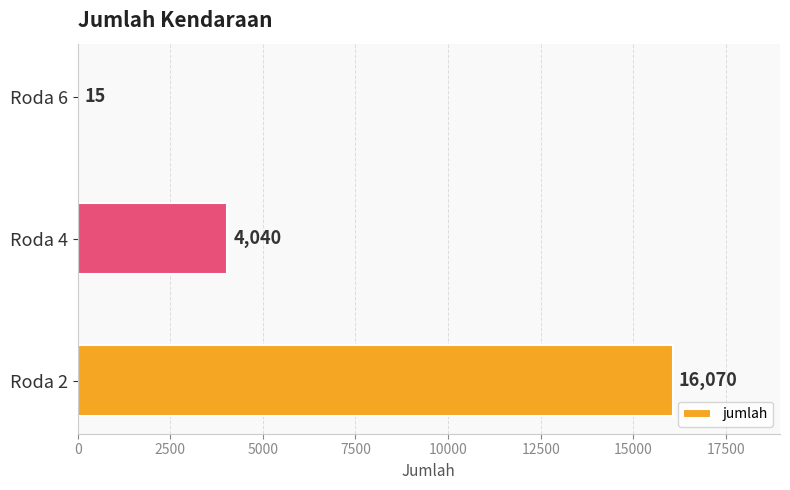

What is the sum of the values at Roda 6 and Roda 4?

4055